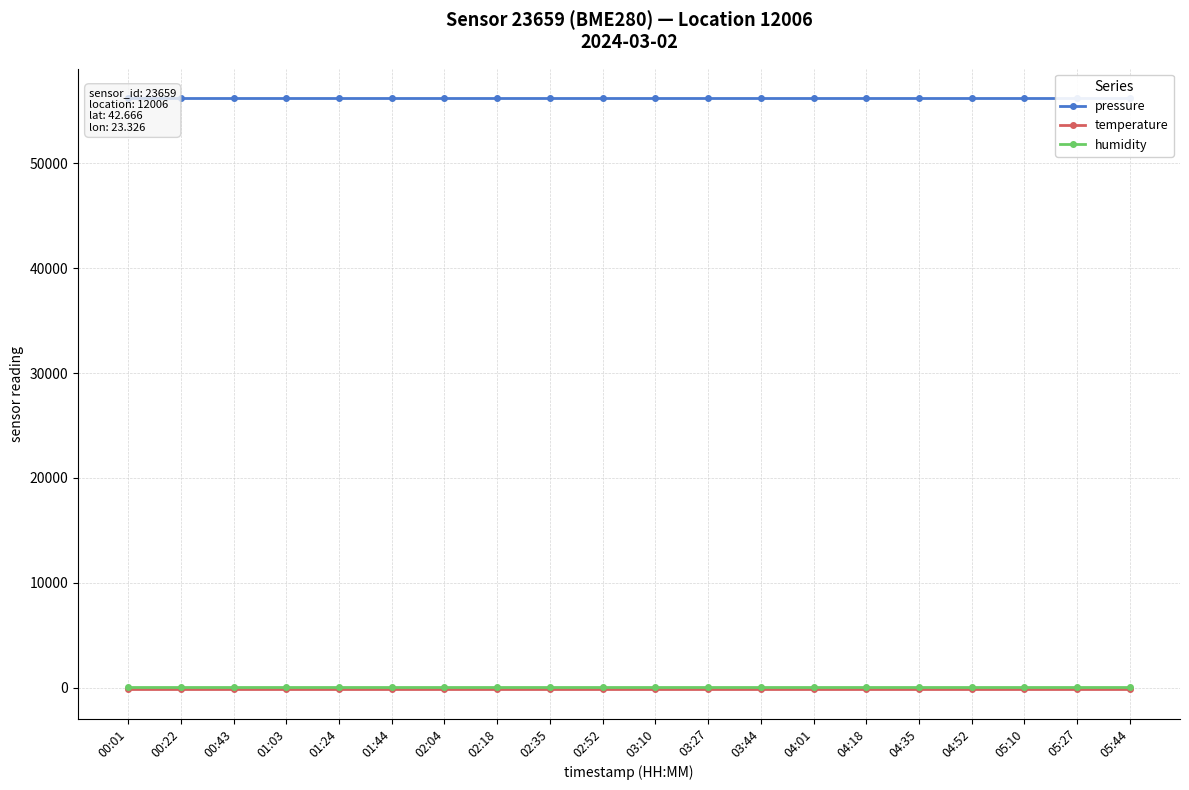

True or false: temperature and humidity intersect in this chart.

False